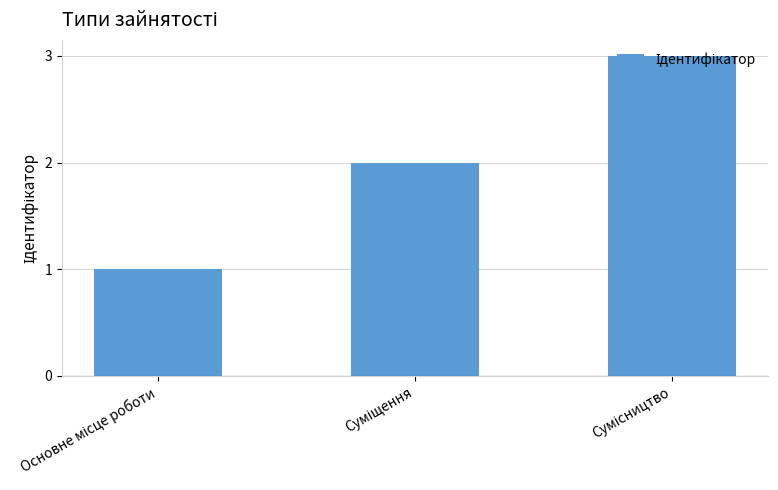

What is the sum of all values?

6